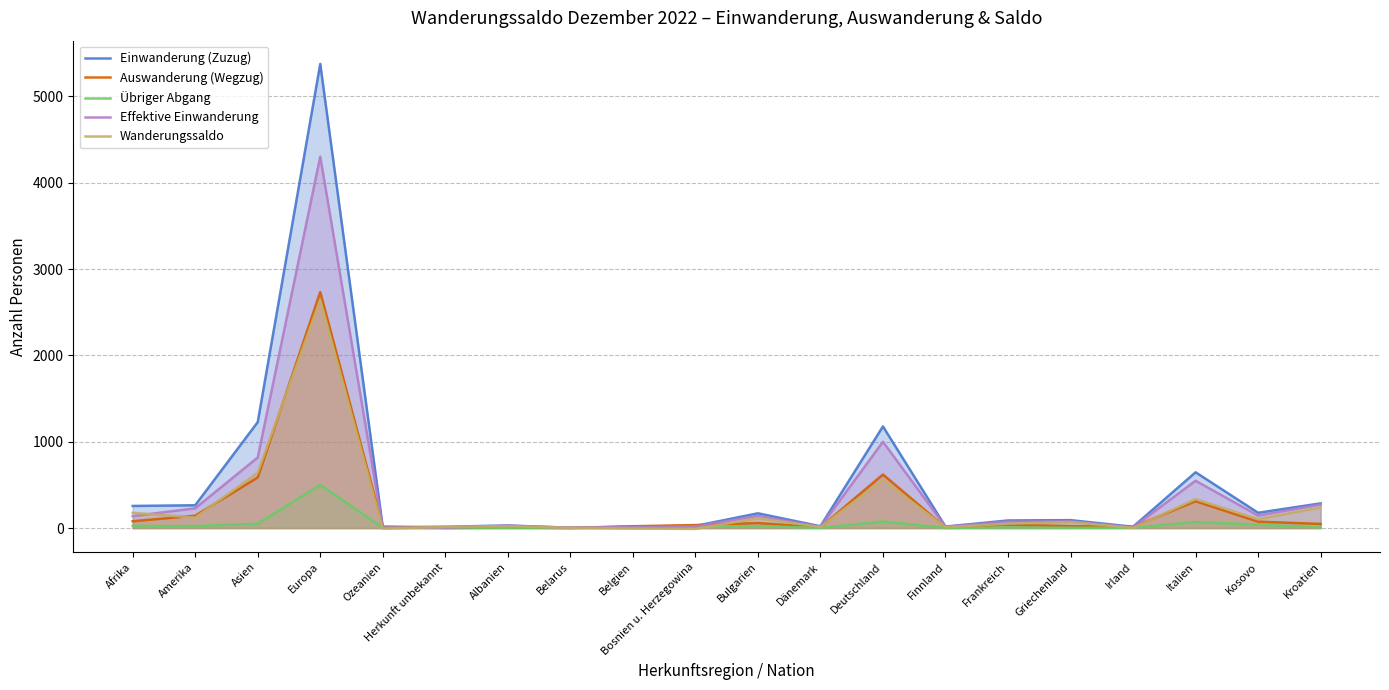

What is the total value across all series at Albanien?

89